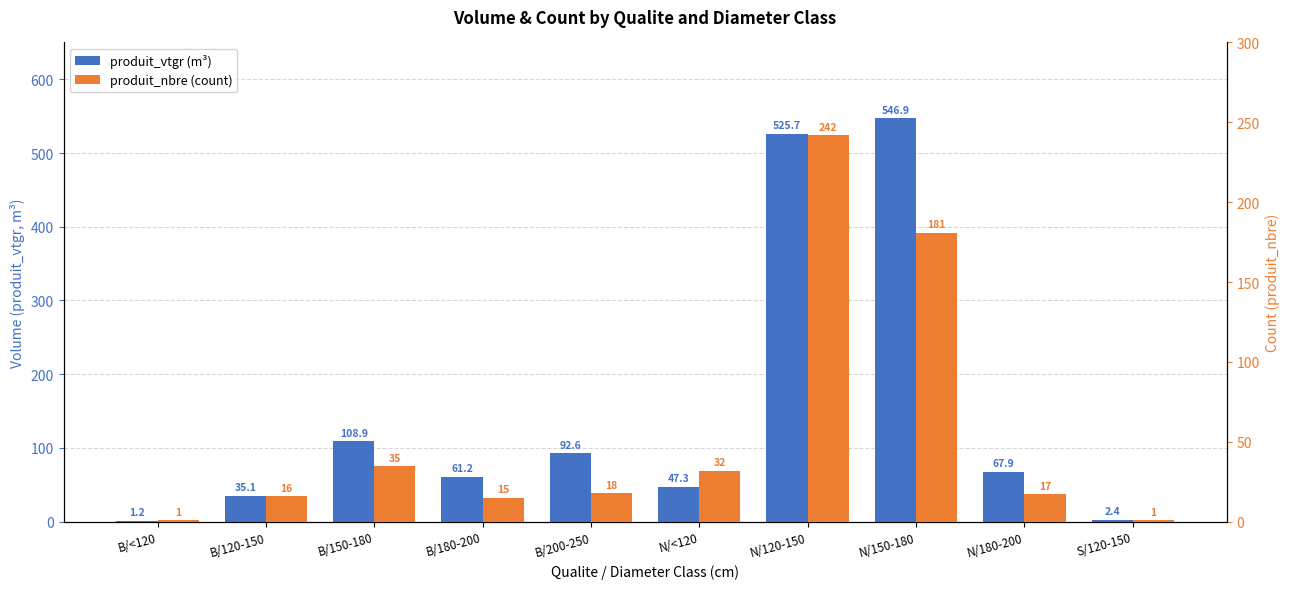

What is the sum of the produit_nbre (count) values at B/200-250 and B/150-180?

53.0